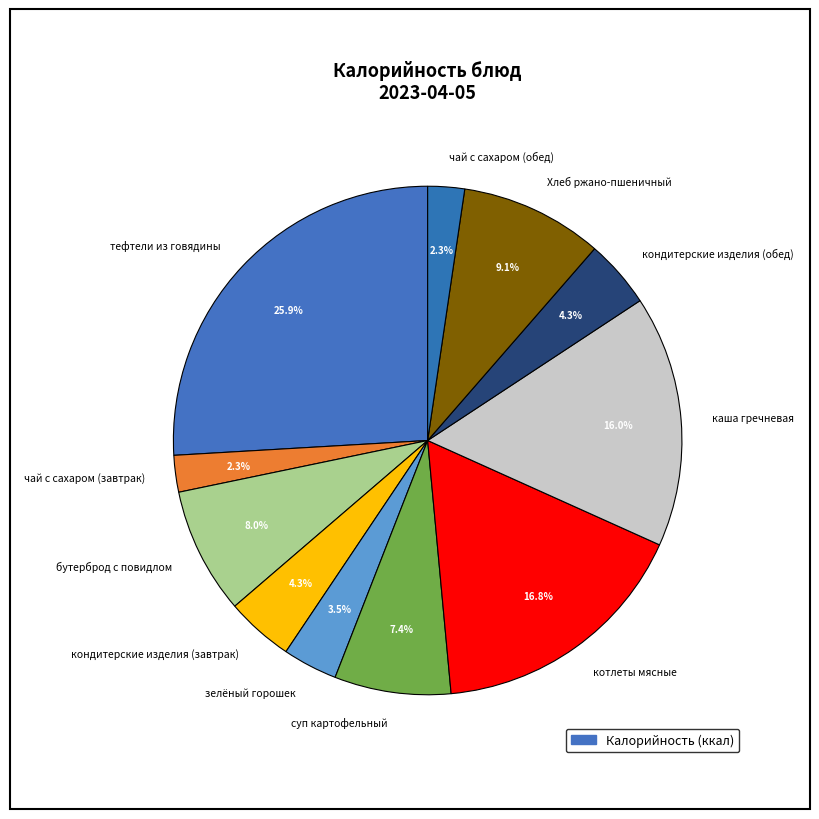

How many slices are in this pie chart?

11